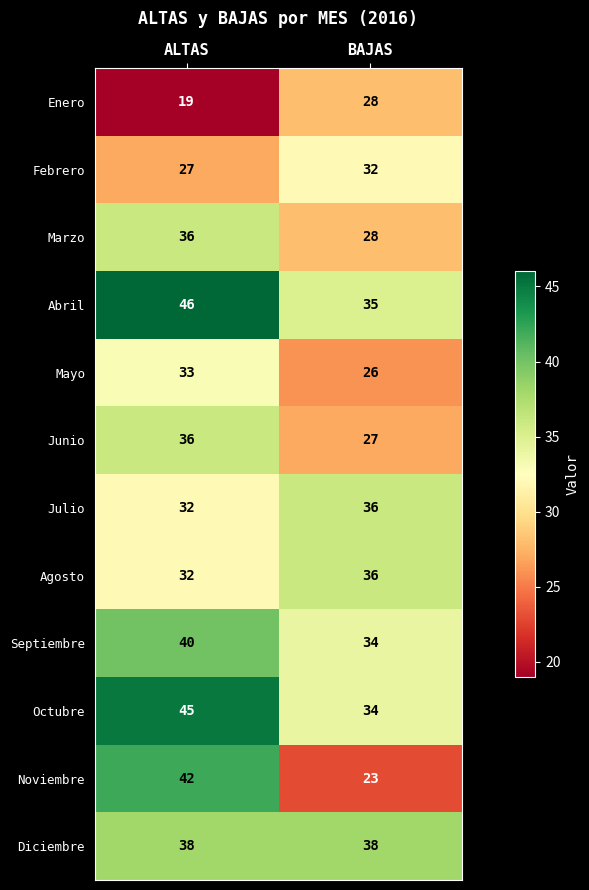

At which category is the sum across all series the highest?

ALTAS